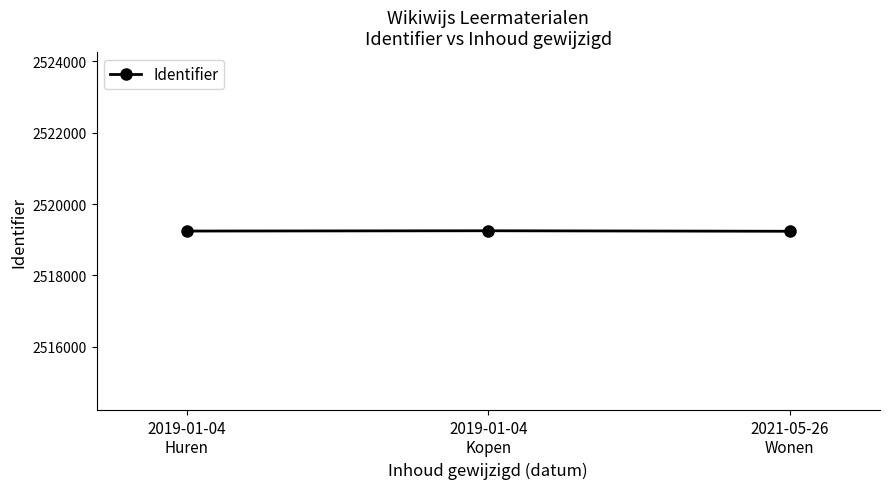

What position from the right is 2021-05-26
Wonen?

1